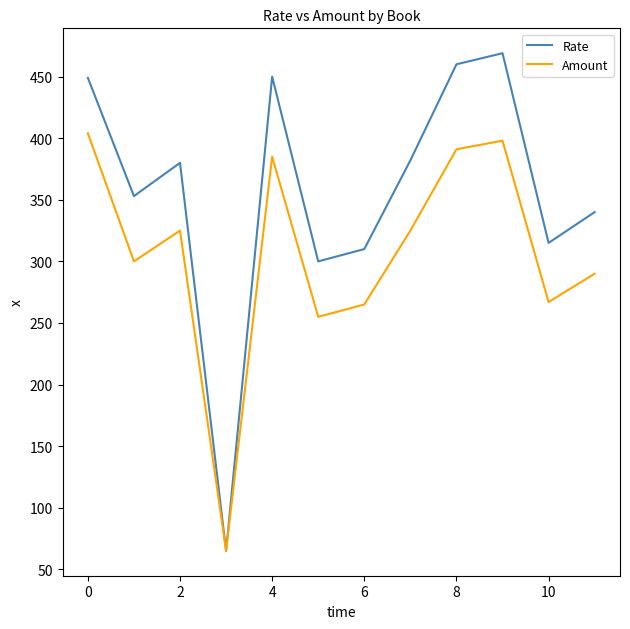

Does the chart have visible grid lines?

No